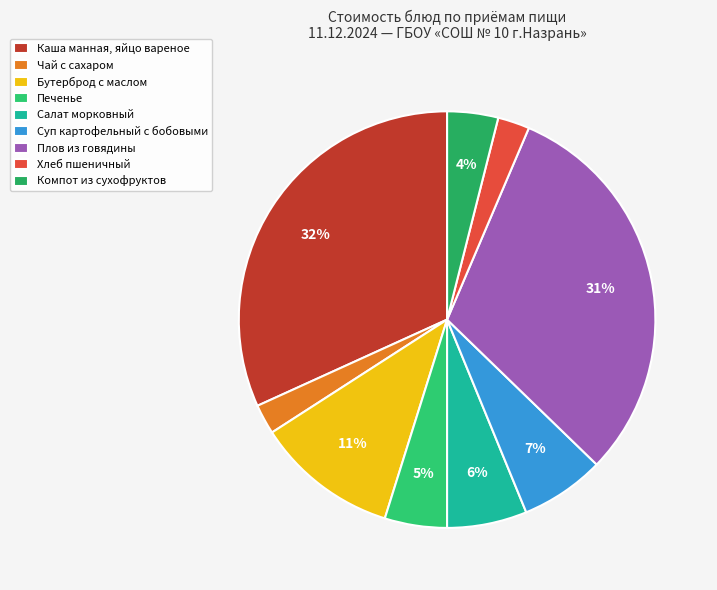

Which category has the biggest portion of the pie?

Каша манная, яйцо вареное